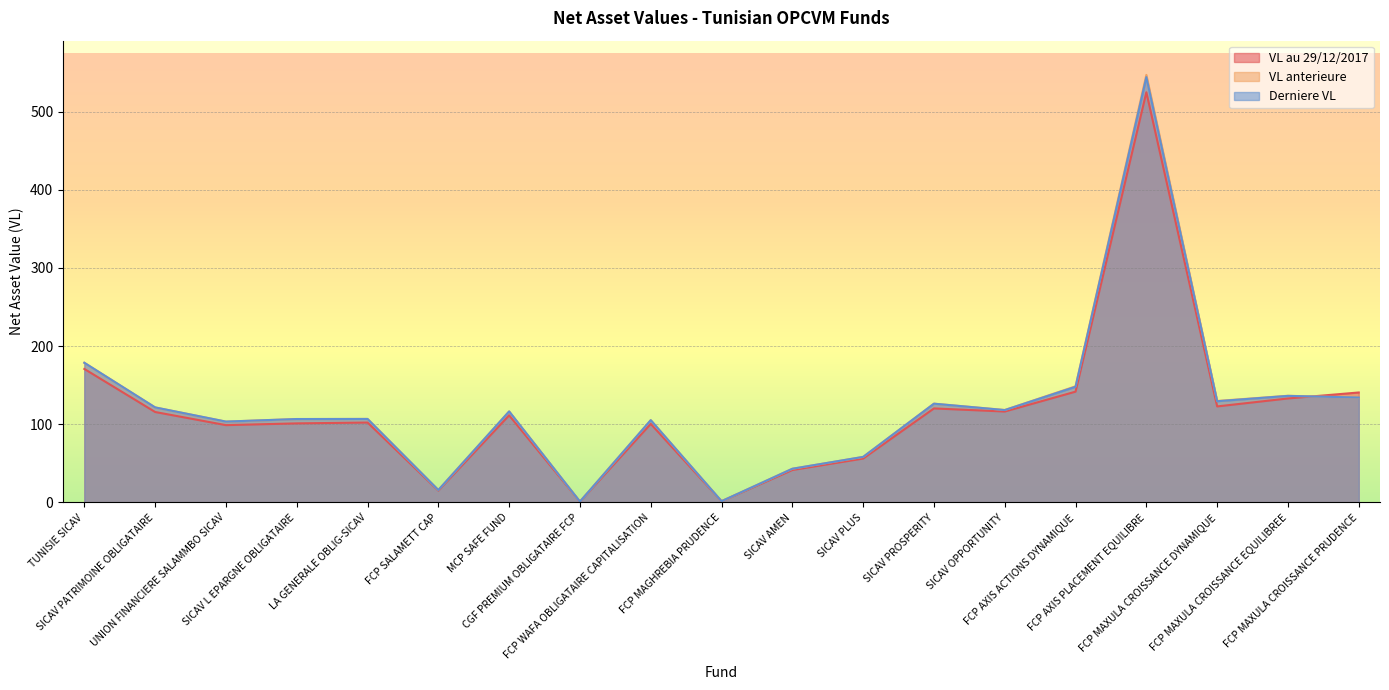

The value of VL au 29/12/2017 at FCP MAXULA CROISSANCE EQUILIBREE is 57.7. True or false?

False